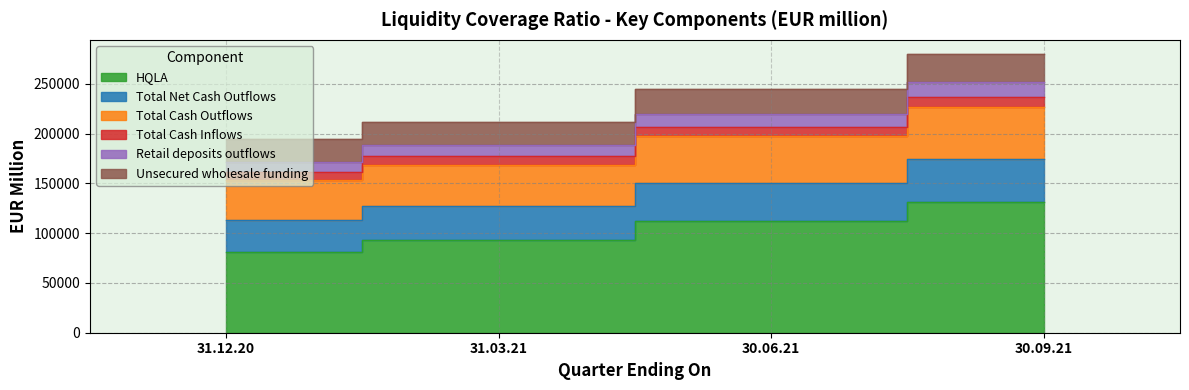

Is it true that Retail deposits outflows equals 177064 at 31.03.21?

True